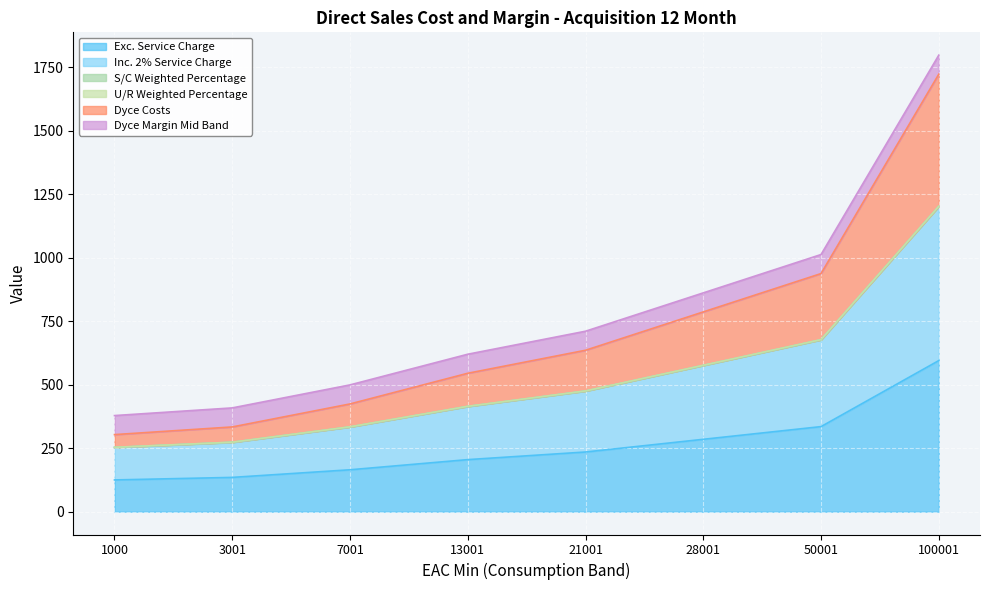

Does the chart display data point markers on the line(s)?

No